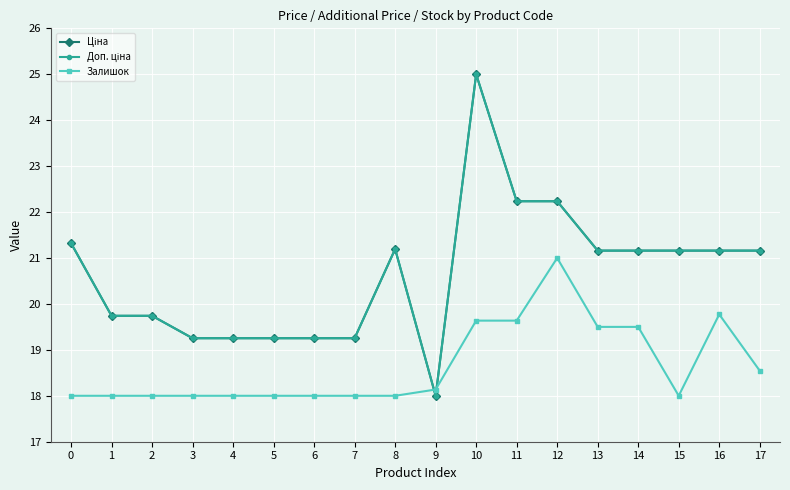

Is this an area chart (filled region under the line)?

No